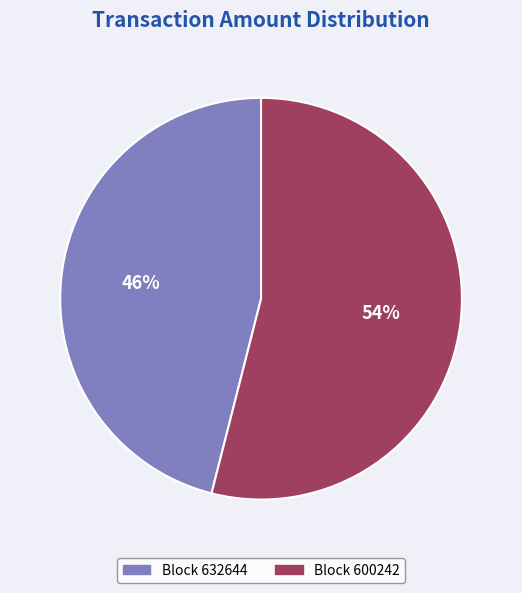

To the nearest percent, what is the average slice percentage?

50%